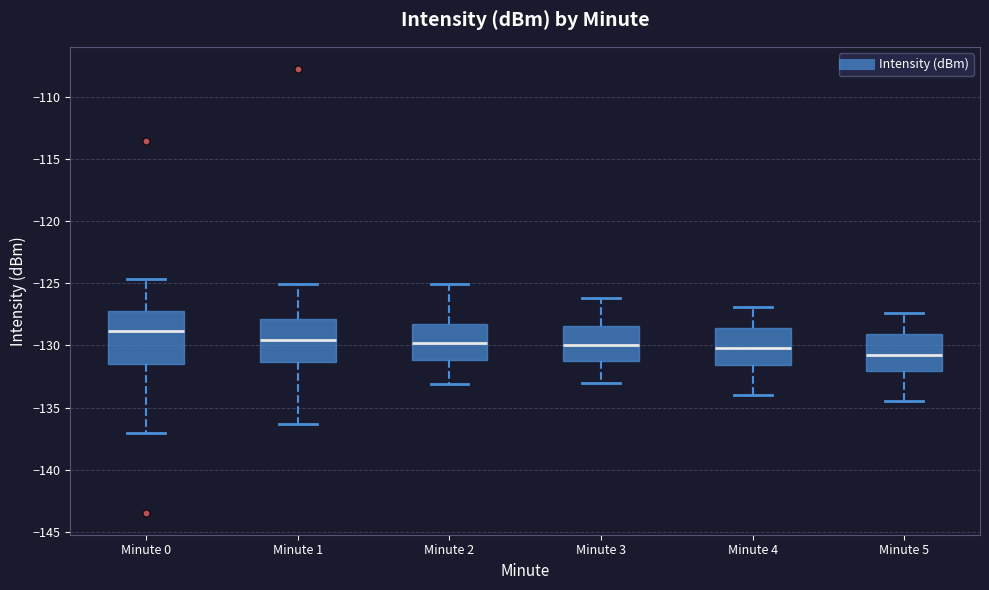

Reading left to right, transcribe this box plot: for each box, give where its median line is, the range the box spans, and where its two whiskers end, as read against the y-axis. The values are not printed on the chart, so give them approximately, as read against the axis.

Minute 0: median -129.0, box -131.5 to -127.0, whiskers -137.0 to -124.5
Minute 1: median -129.5, box -131.5 to -128.0, whiskers -136.5 to -125.0
Minute 2: median -130.0, box -131.0 to -128.0, whiskers -133.0 to -125.0
Minute 3: median -130.0, box -131.5 to -128.5, whiskers -133.0 to -126.0
Minute 4: median -130.0, box -131.5 to -128.5, whiskers -134.0 to -127.0
Minute 5: median -130.5, box -132.0 to -129.0, whiskers -134.5 to -127.5